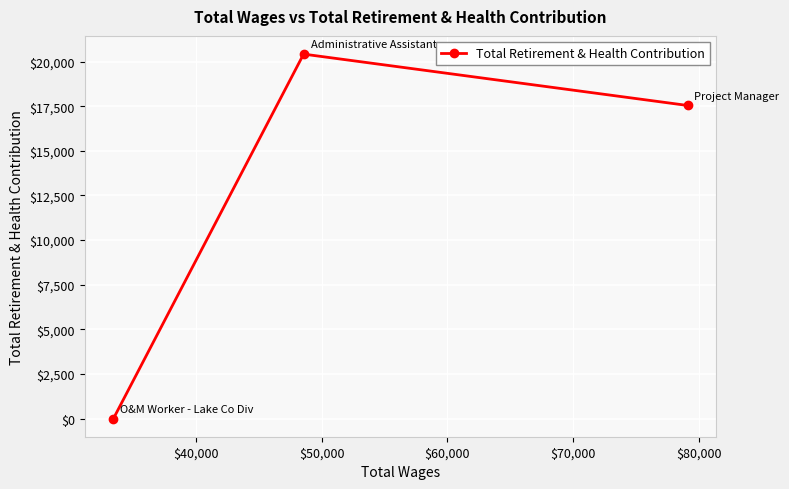

What is the sum of all values?

37968